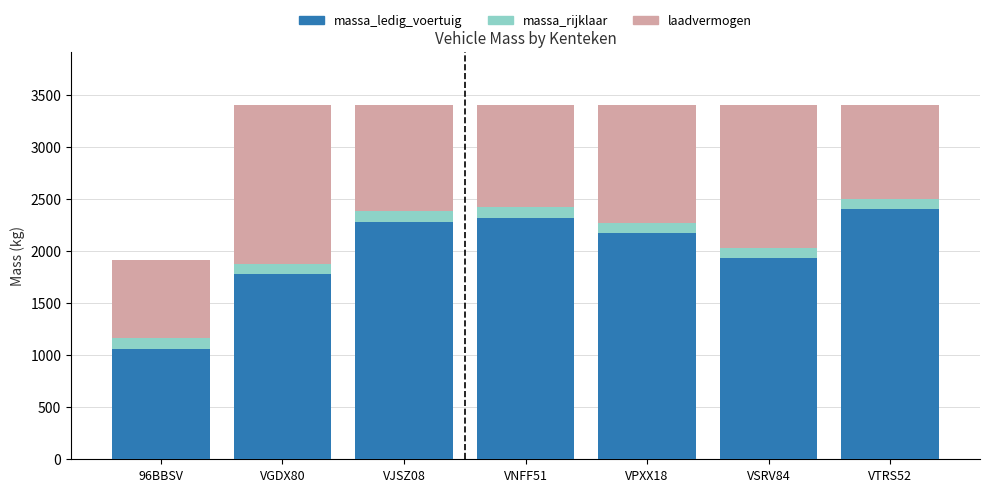

What is the maximum value for massa_ledig_voertuig?

2400